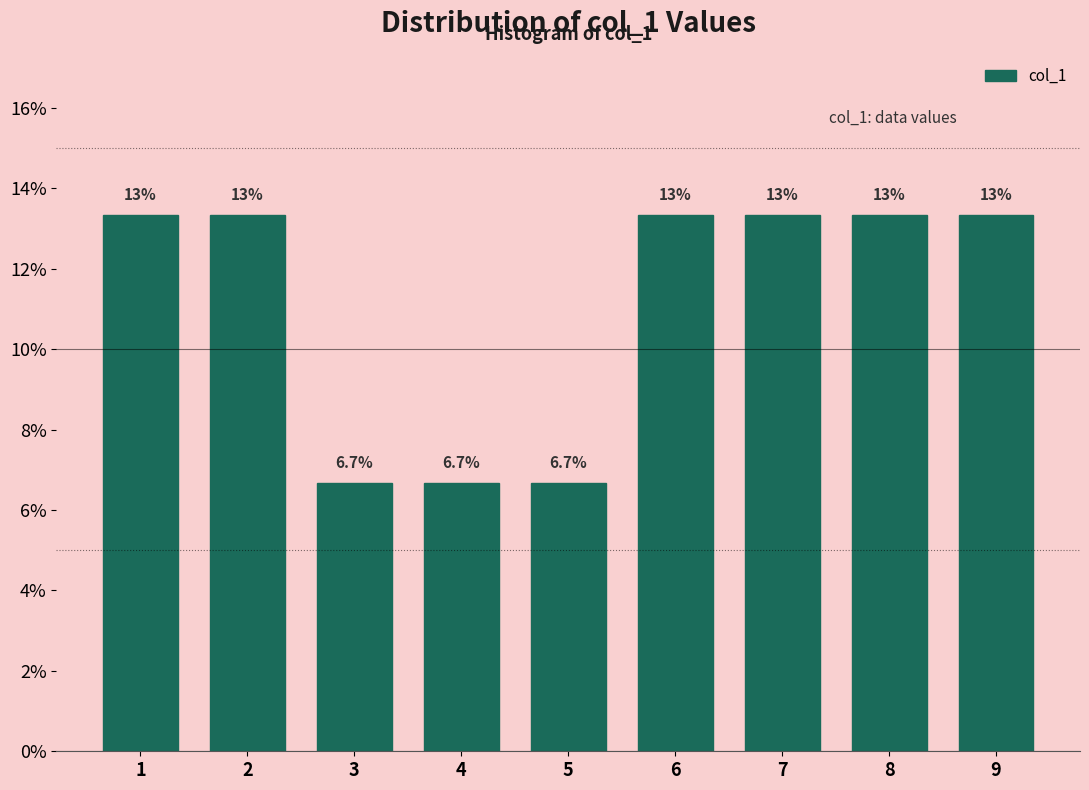

How many bars are there in total?

9